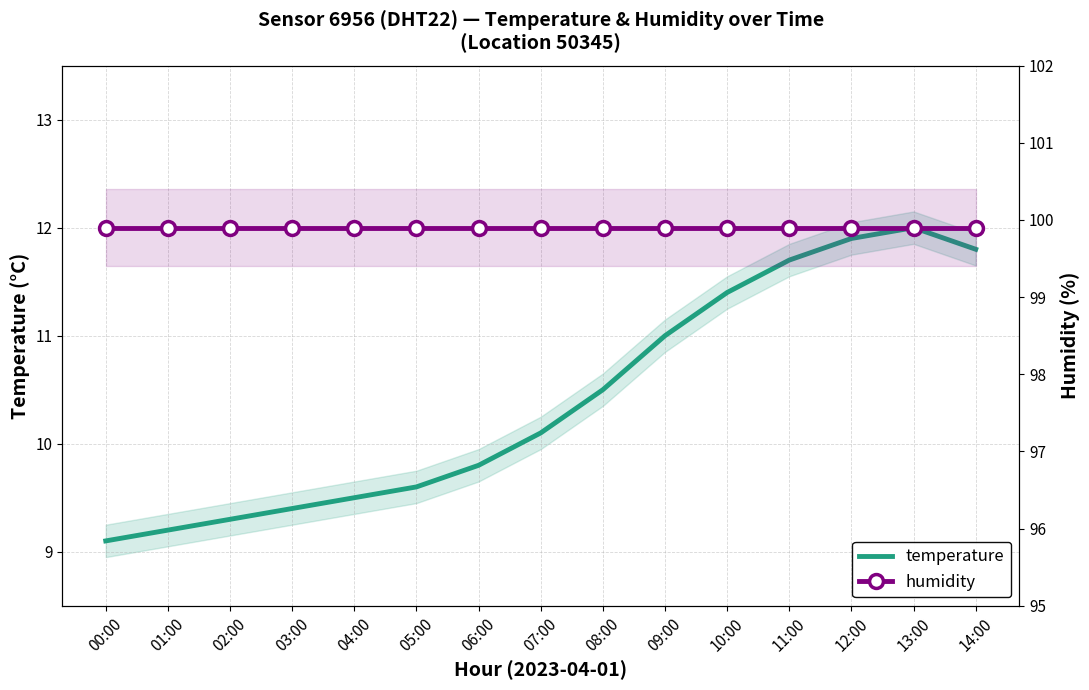

Between 01:00 and 06:00, which series saw the biggest shift?

temperature